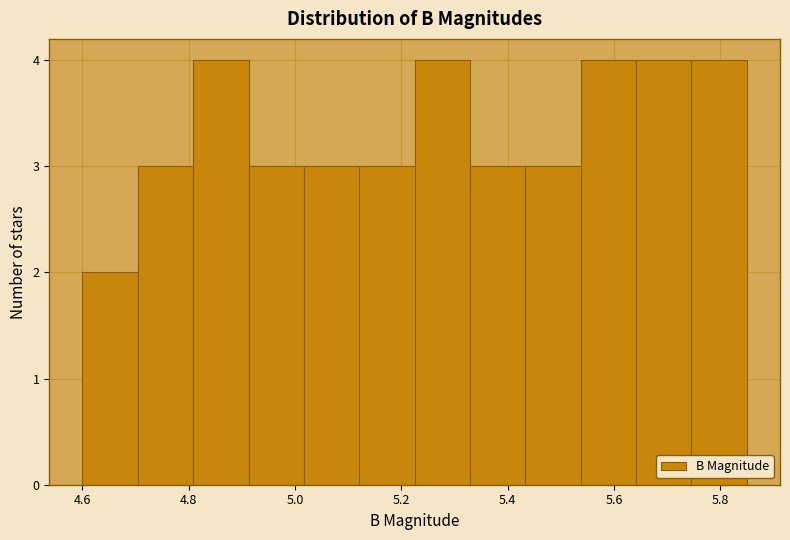

Reading left to right, transcribe this chart: for each bar, give the range it covers on the x-axis and its height. Neither the bar edges nor the heights are printed on the chart, so give them approximately, as read against the axes.

4.60 to 4.70: 2
4.70 to 4.80: 3
4.80 to 4.92: 4
4.92 to 5.02: 3
5.02 to 5.12: 3
5.12 to 5.22: 3
5.22 to 5.32: 4
5.32 to 5.44: 3
5.44 to 5.54: 3
5.54 to 5.64: 4
5.64 to 5.74: 4
5.74 to 5.86: 4